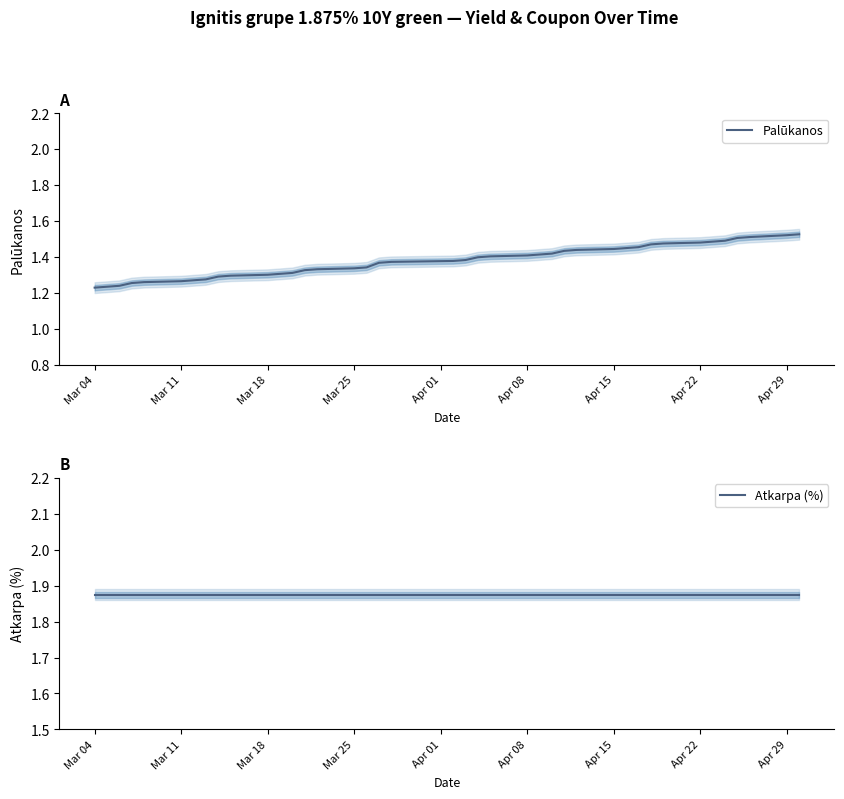

True or false: Palūkanos and Atkarpa (%) cross at least once.

False